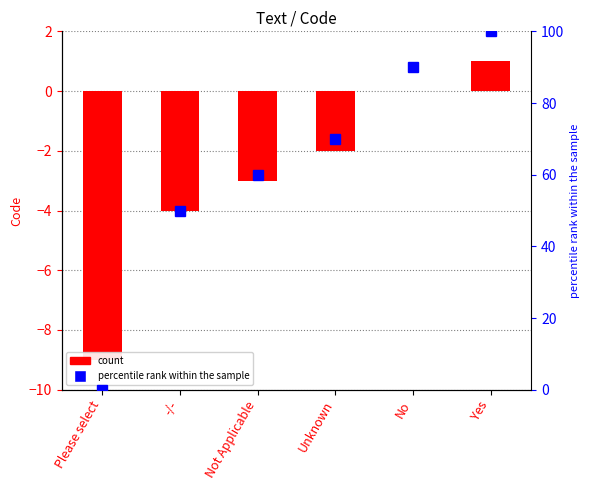

Reading left to right, extract all data points from this chart.

Code: Please select=-9	-/-=-4	Not Applicable=-3	Unknown=-2	No=0	Yes=1
percentile rank within the sample: Please select=0	-/-=50	Not Applicable=60	Unknown=70	No=90	Yes=100